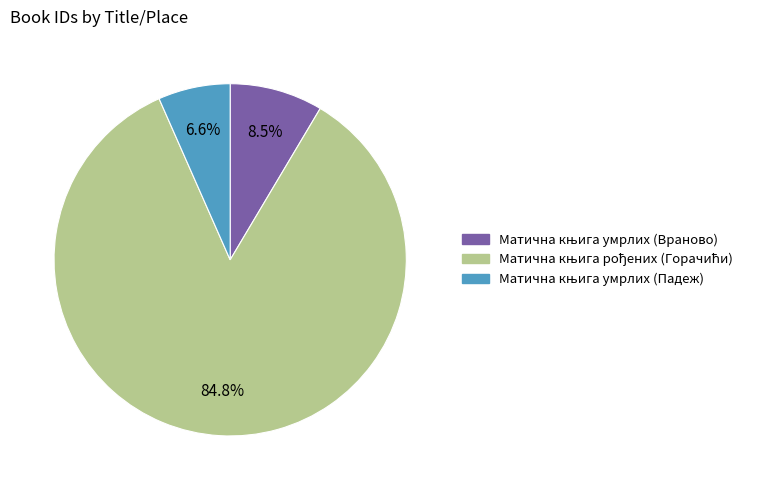

How many segments does this pie chart have?

3